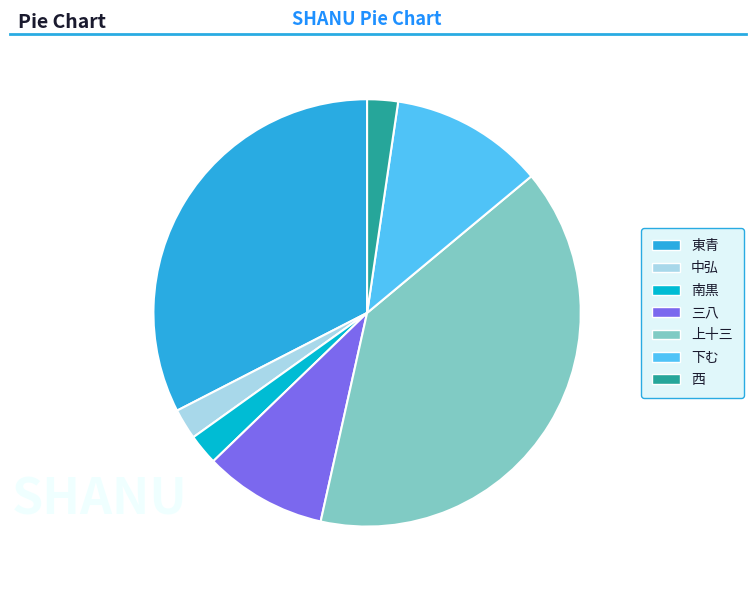

True or false: 三八 accounts for 3% of the total.

False